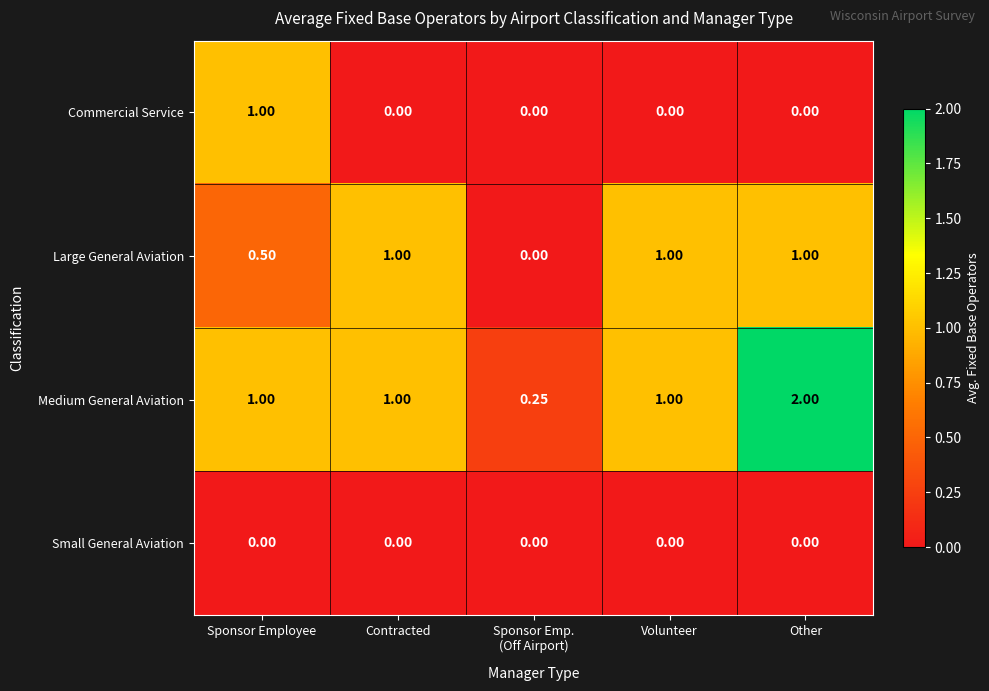

List the series in order of their overall mean, highest first.

Medium General Aviation, Large General Aviation, Commercial Service, Small General Aviation